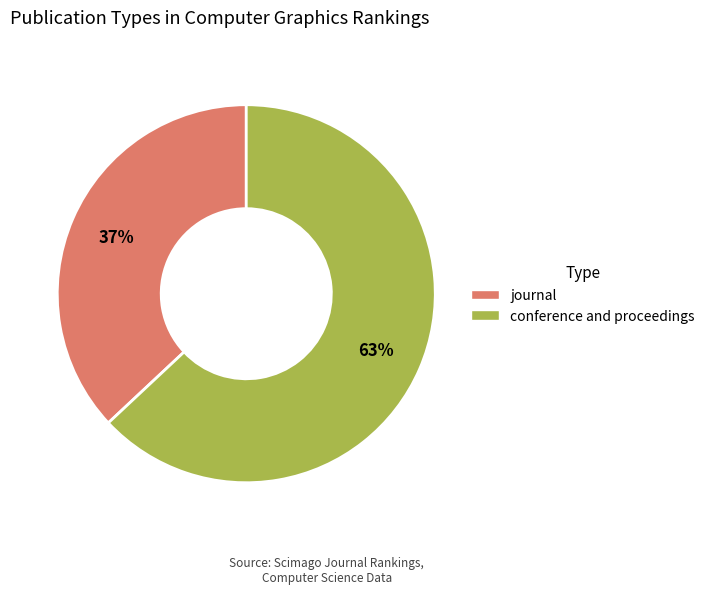

True or false: conference and proceedings accounts for 76% of the total.

False